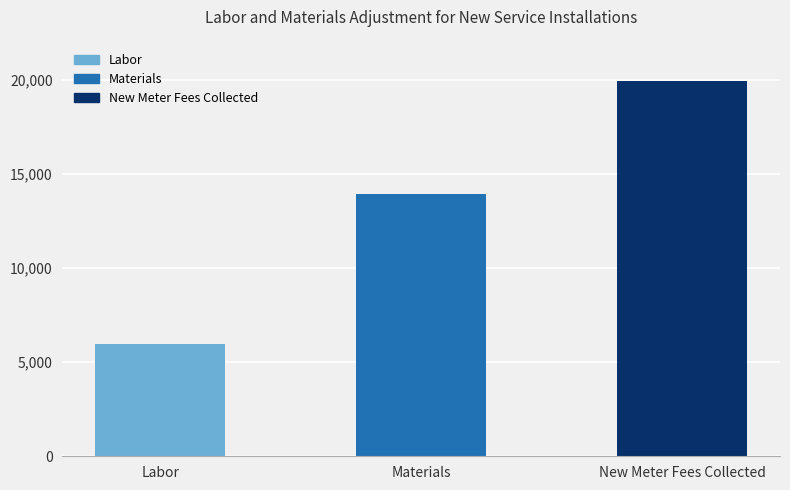

Count the values in the range 5985 to 19950.

3